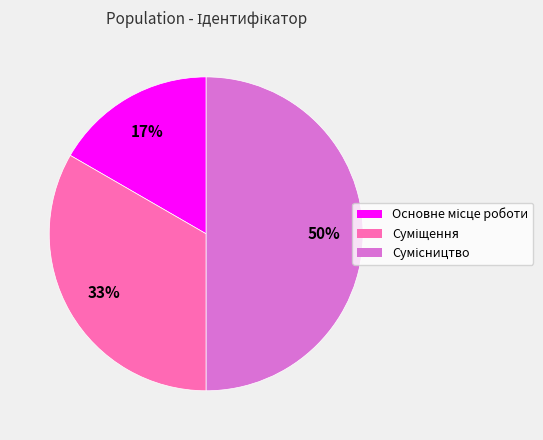

To the nearest percent, what is the difference between the largest and smallest slice percentages?

33%